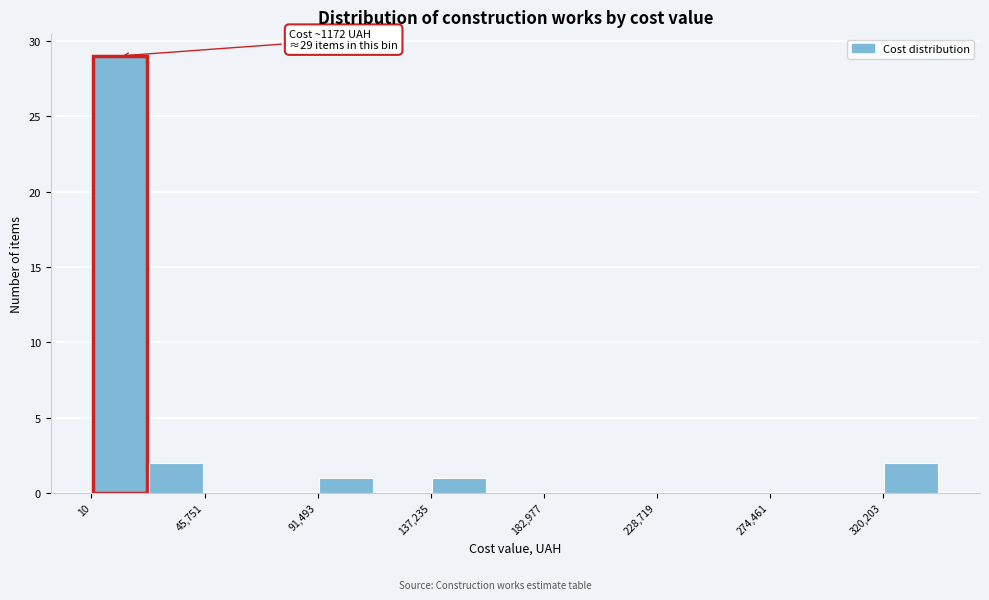

Over which range of the x-axis is the bar tallest?

0 to 25000